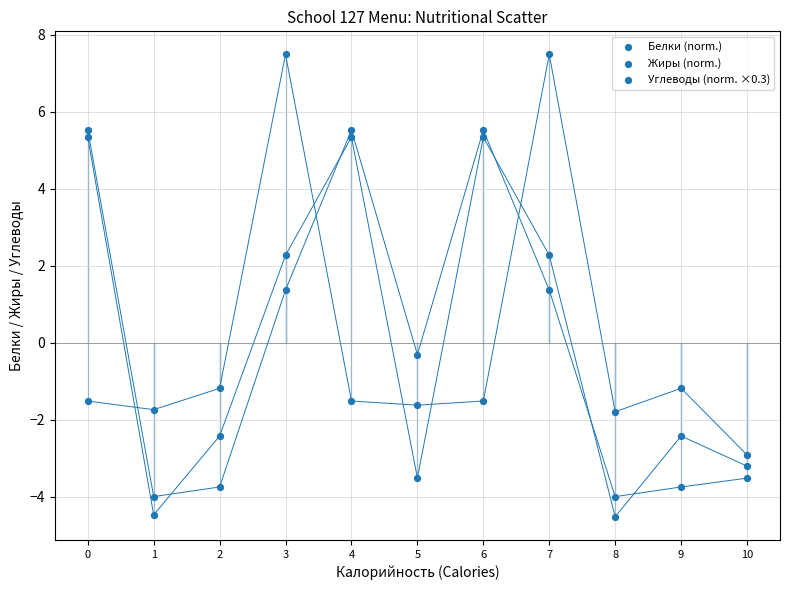

How many points are shown in the scatter plot?

33